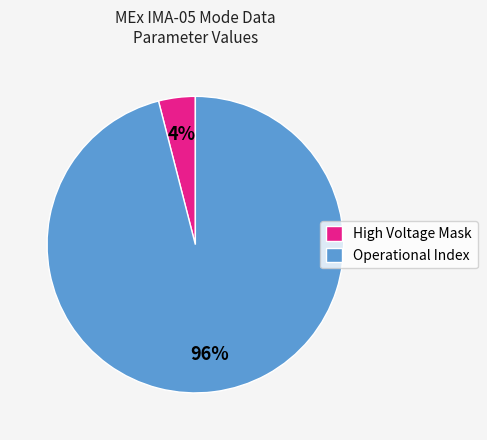

Approximately how many times larger is the value at Operational Index compared to High Voltage Mask?

24.0